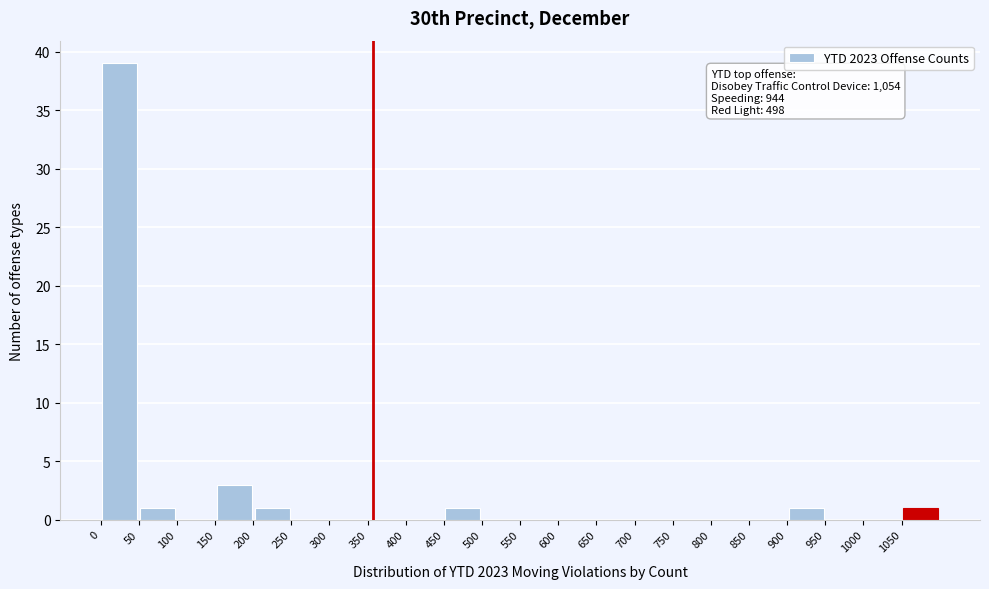

Which range on the x-axis has the tallest bar?

0 to 50